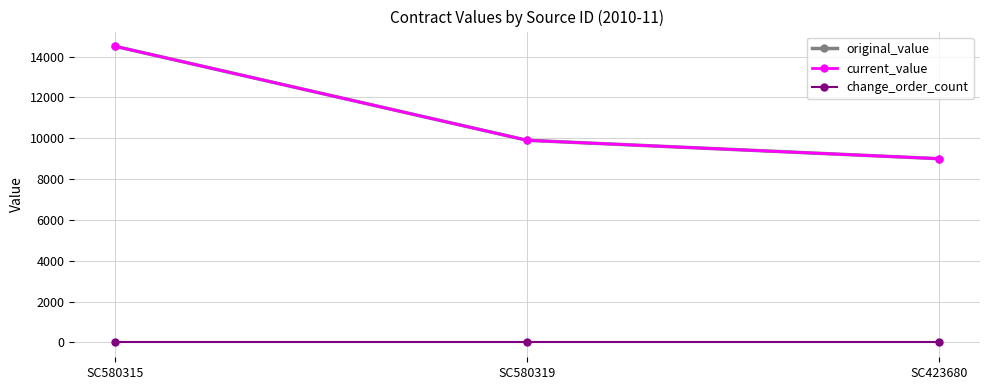

Reading left to right, what are all the values shown in this chart?

original_value: 14500.0	9900.0	9000.0
current_value: 14500.0	9900.0	9000.0
change_order_count: 0.0	0.0	0.0